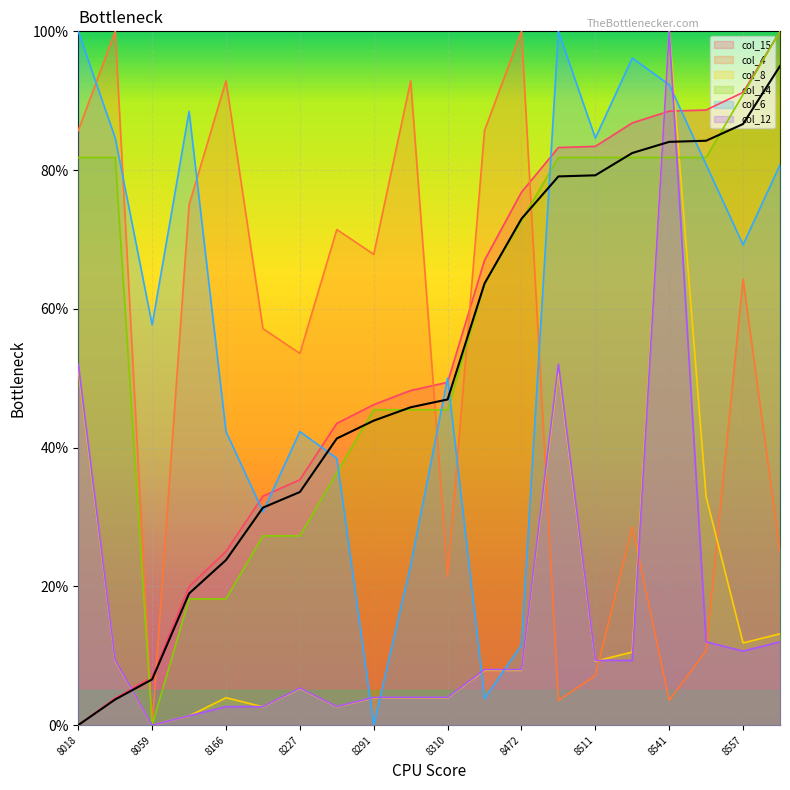

Between 8018 and 8059, which series saw the biggest shift?

col_4